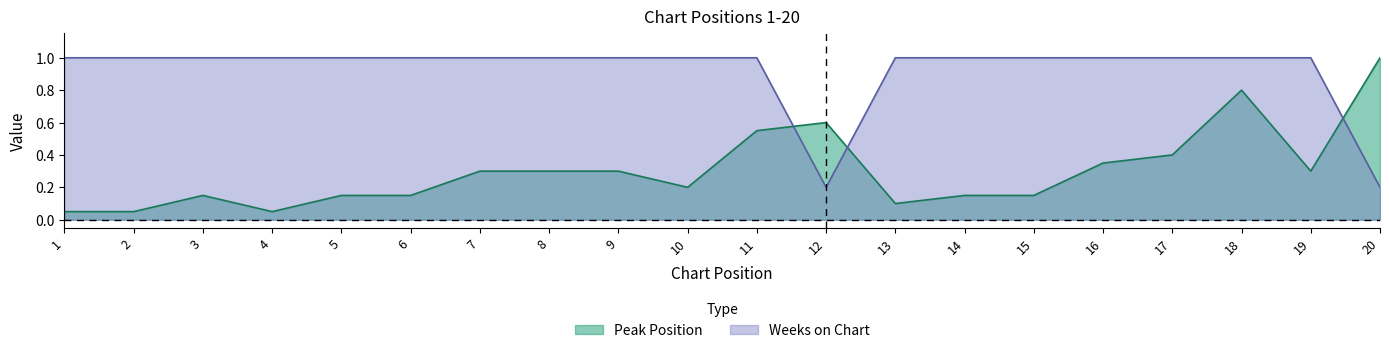

What is the sum of the Weeks on Chart values at 1 and 19?

2.0